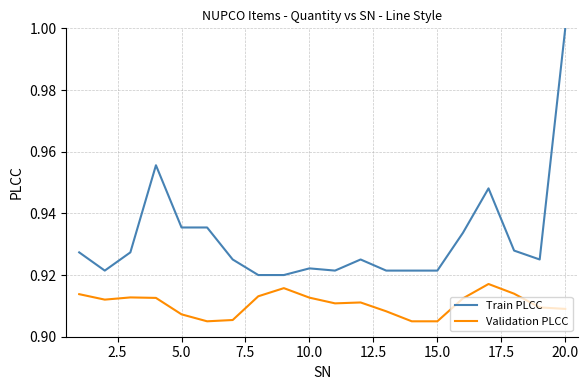

True or false: Validation PLCC and Train PLCC cross at least once.

False